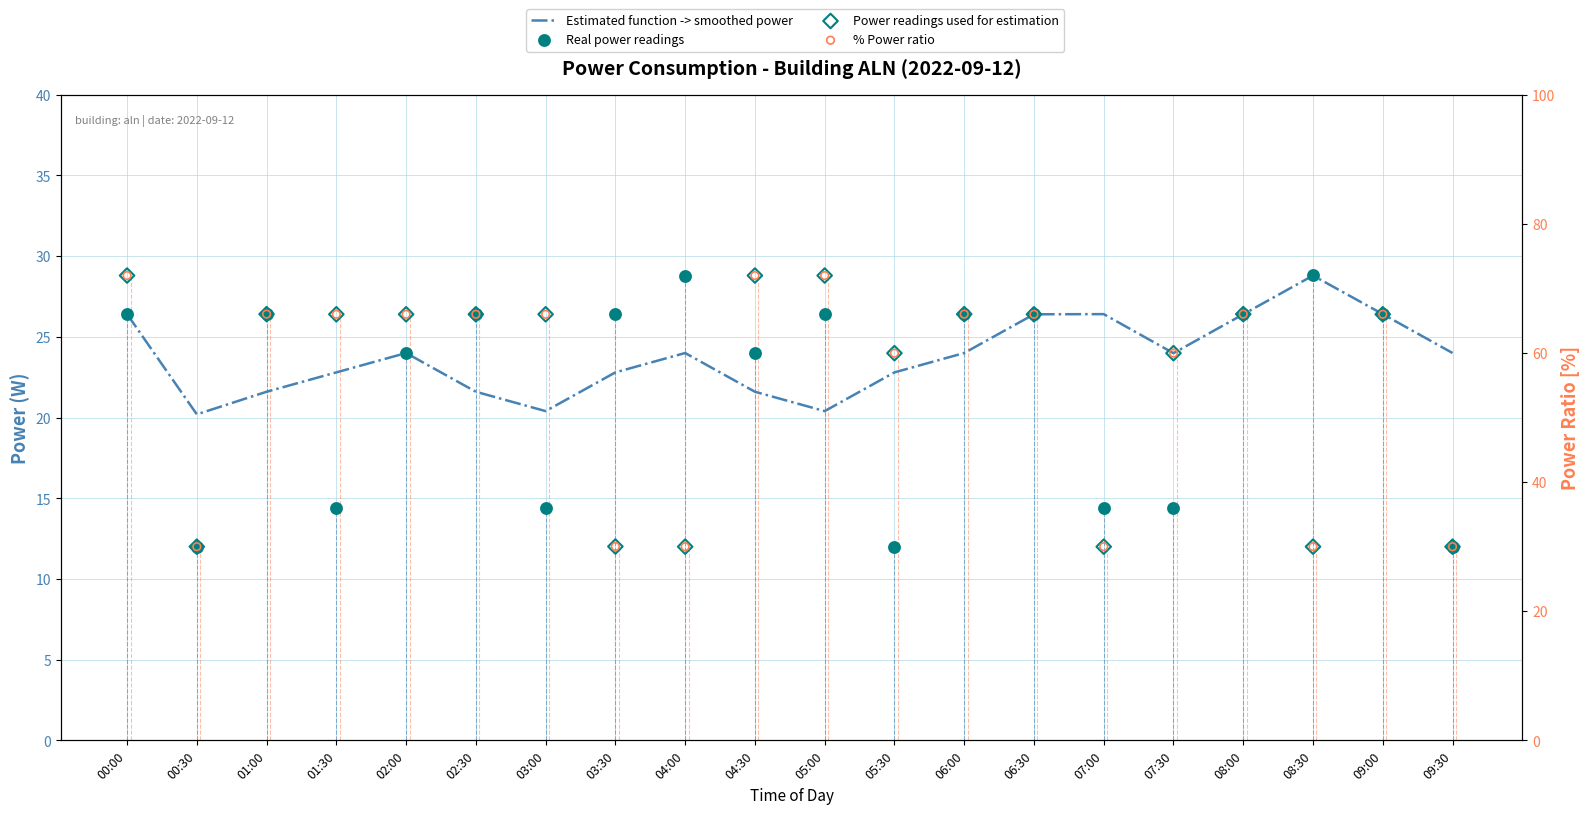

Is the value of Real power readings at 08:00 greater than the value of Power readings used for estimation at 02:30?

No